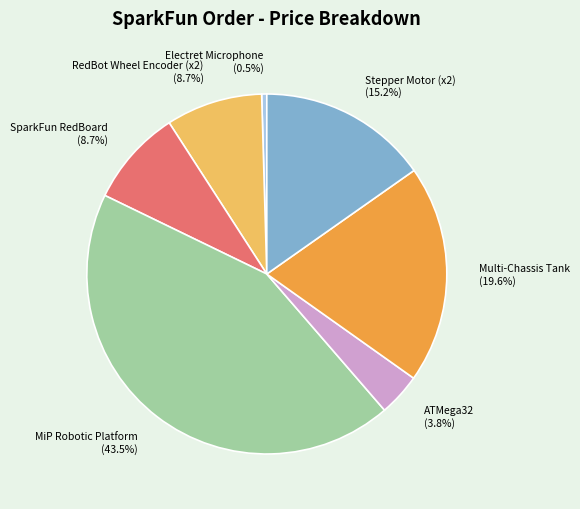

What is the smallest slice in the pie chart?

Electret Microphone (0.5%)